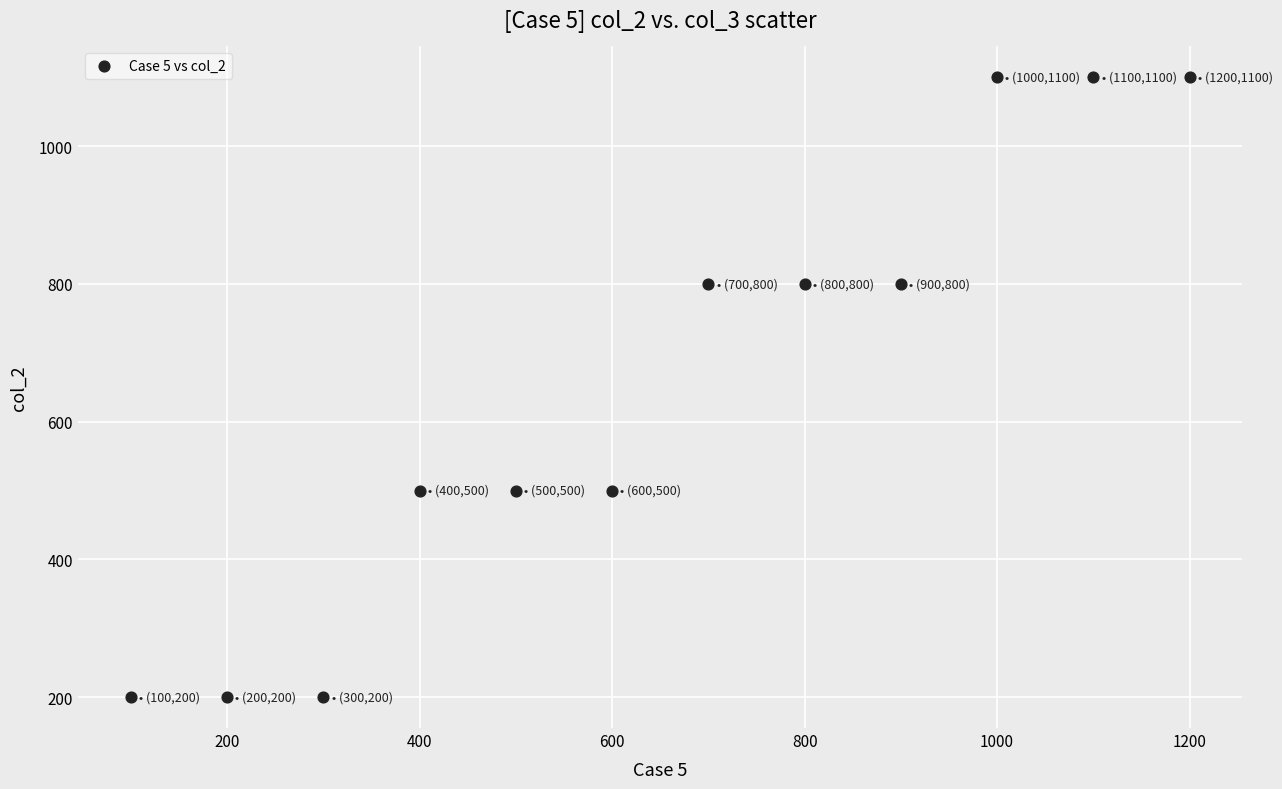

What is the average Y value?

650